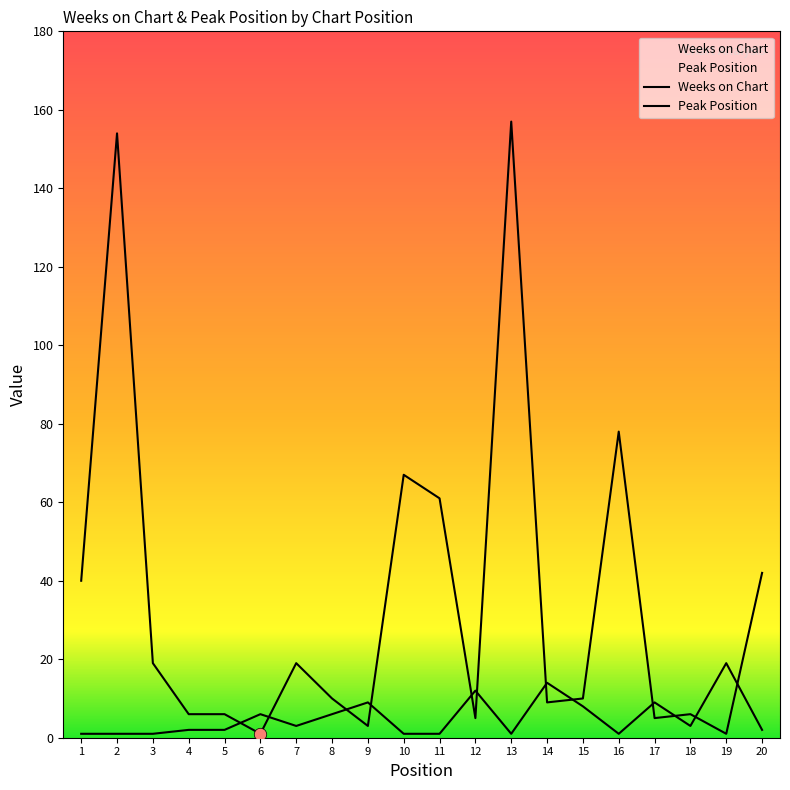

Which series reaches the minimum Y coordinate?

Weeks on Chart